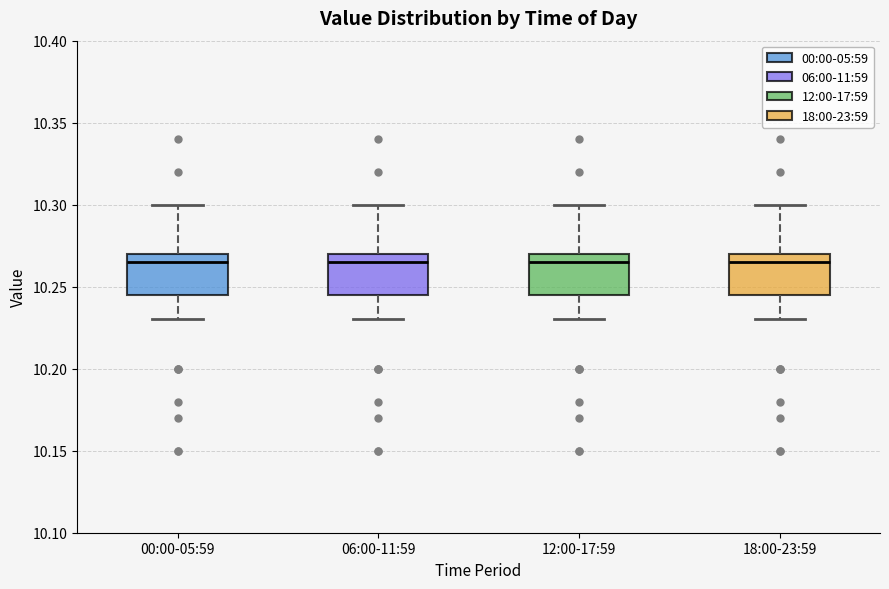

Where does the median line of the box for 06:00-11:59 sit on the y-axis? The values are not printed on the chart, so give them approximately, as read against the axis.

10.265